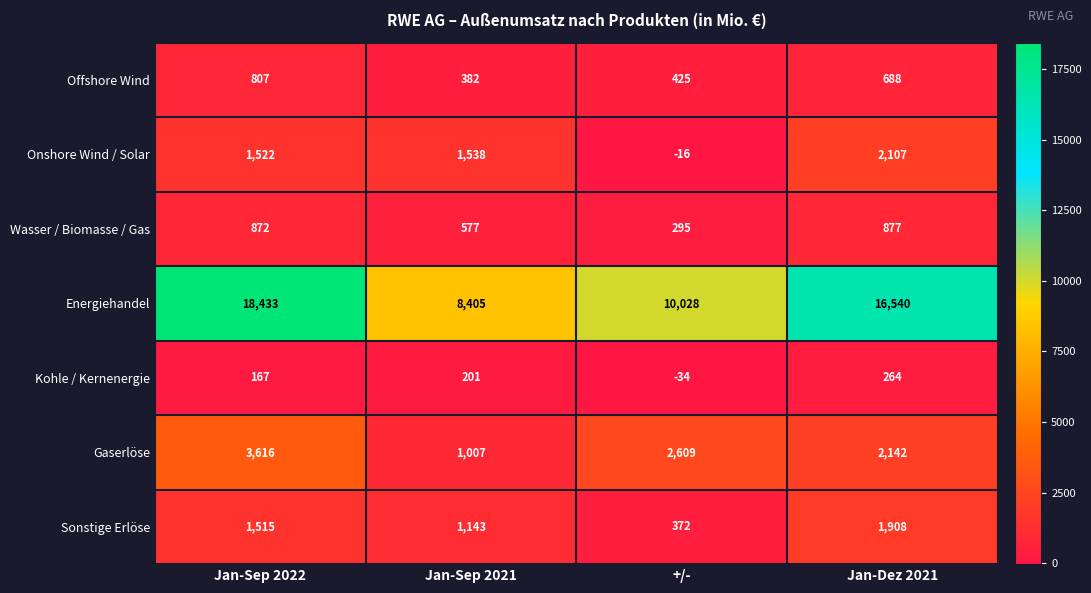

The Onshore Wind / Solar series shows 1538 at Jan-Sep 2021. True or false?

True